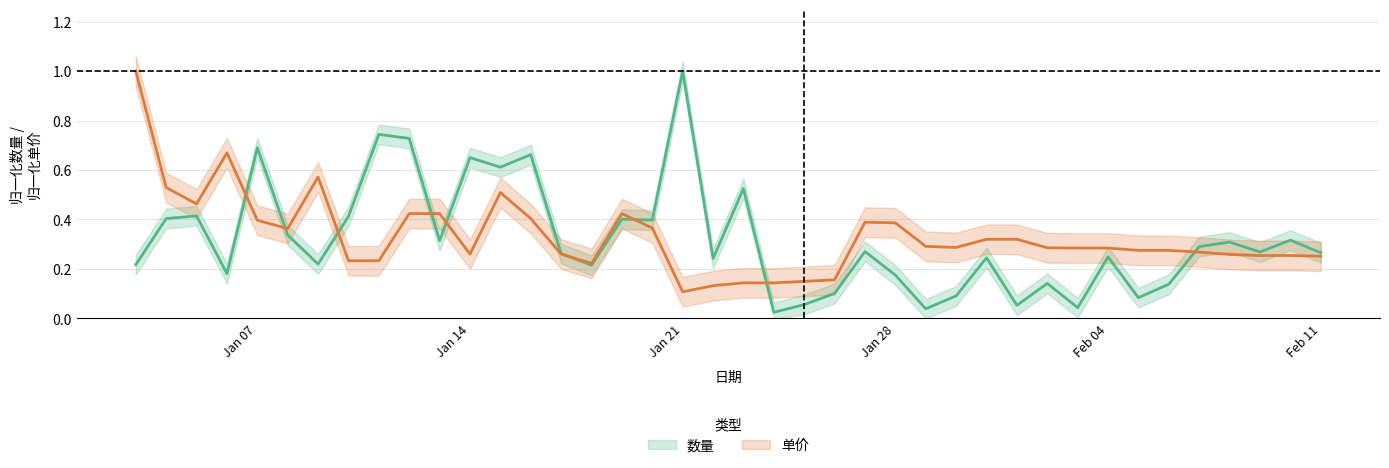

Which category has the highest value in the 单价_center series?

2013-01-03